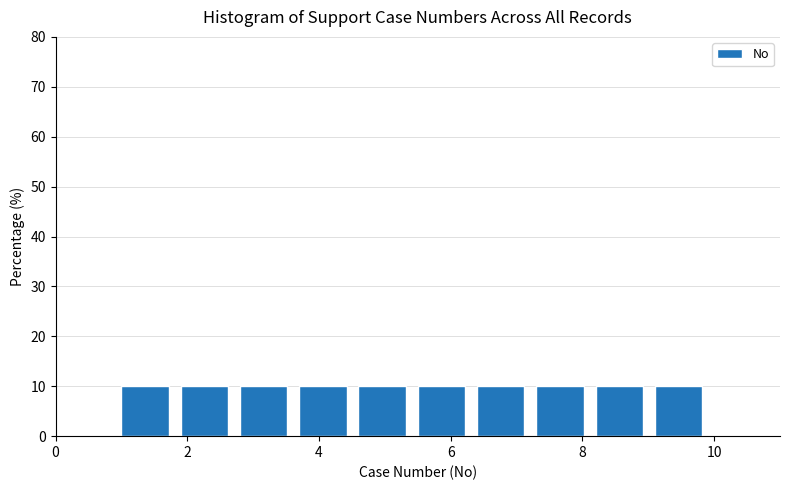

Reading left to right, transcribe this chart: for each bar, give the range it covers on the x-axis and its height. Neither the bar edges nor the heights are printed on the chart, so give them approximately, as read against the axes.

1.0 to 1.9: 10
1.9 to 2.8: 10
2.8 to 3.7: 10
3.7 to 4.6: 10
4.6 to 5.5: 10
5.5 to 6.4: 10
6.4 to 7.3: 10
7.3 to 8.2: 10
8.2 to 9.1: 10
9.1 to 10.0: 10